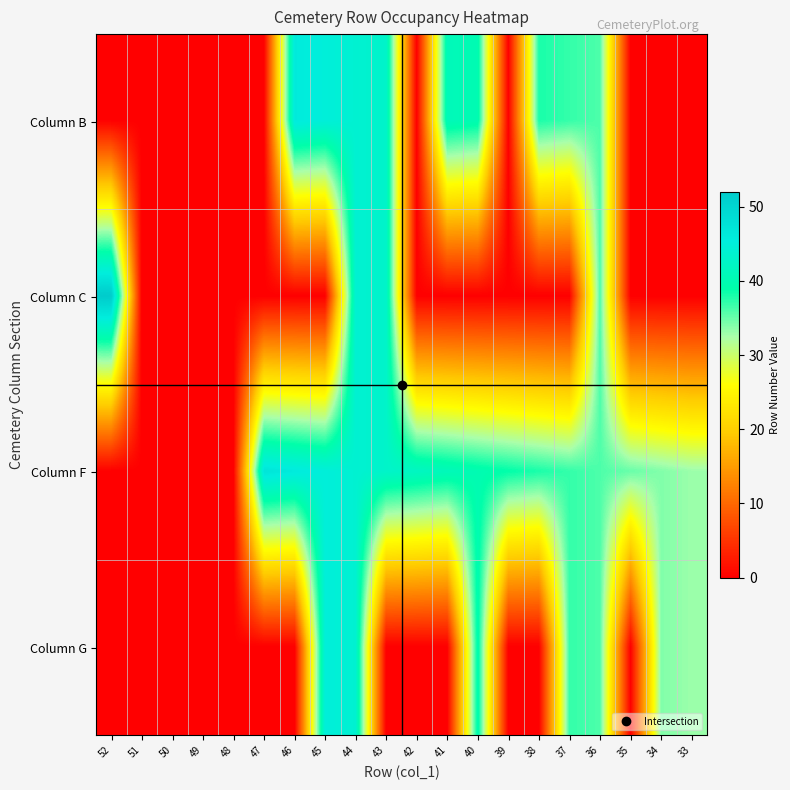

Rank the series at 37 from highest to lowest value.

Column B, Column F, Column G, Column C